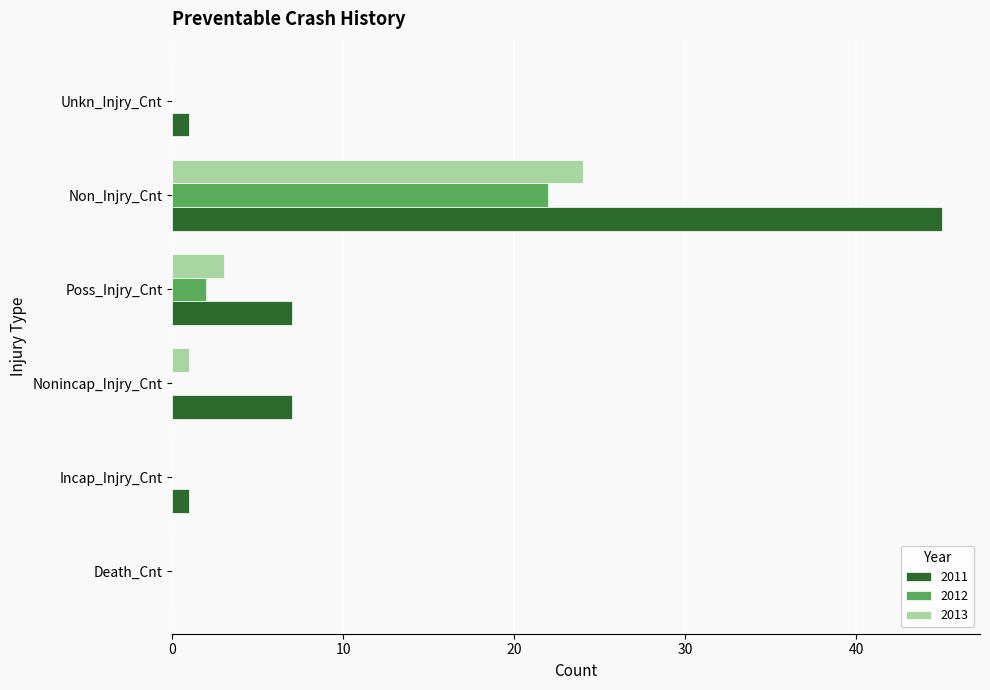

What is the sum of the 2012 values at Poss_Injry_Cnt and Non_Injry_Cnt?

24